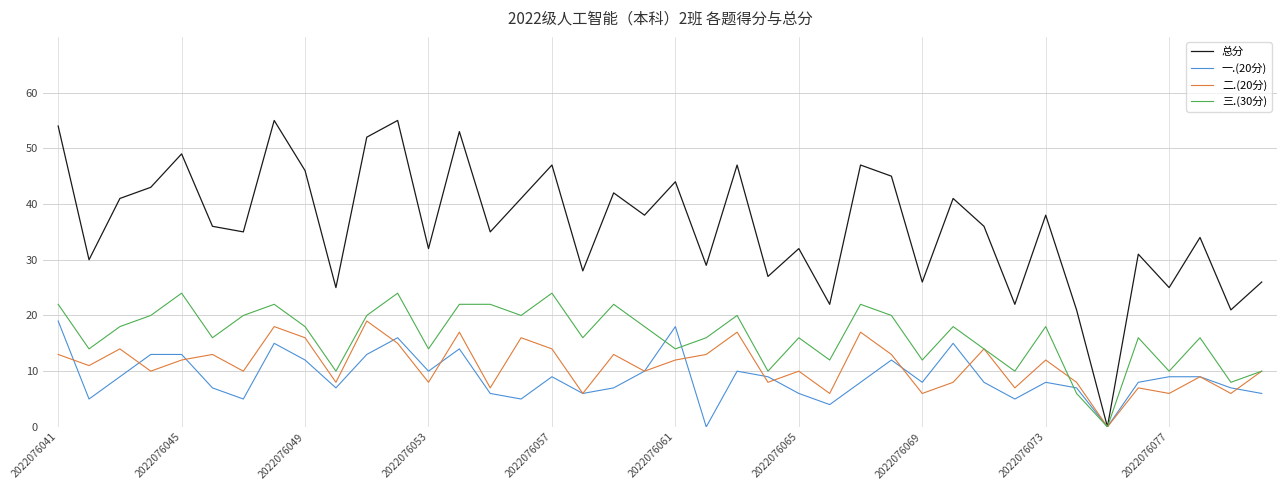

Which series has the largest range (max minus min)?

总分